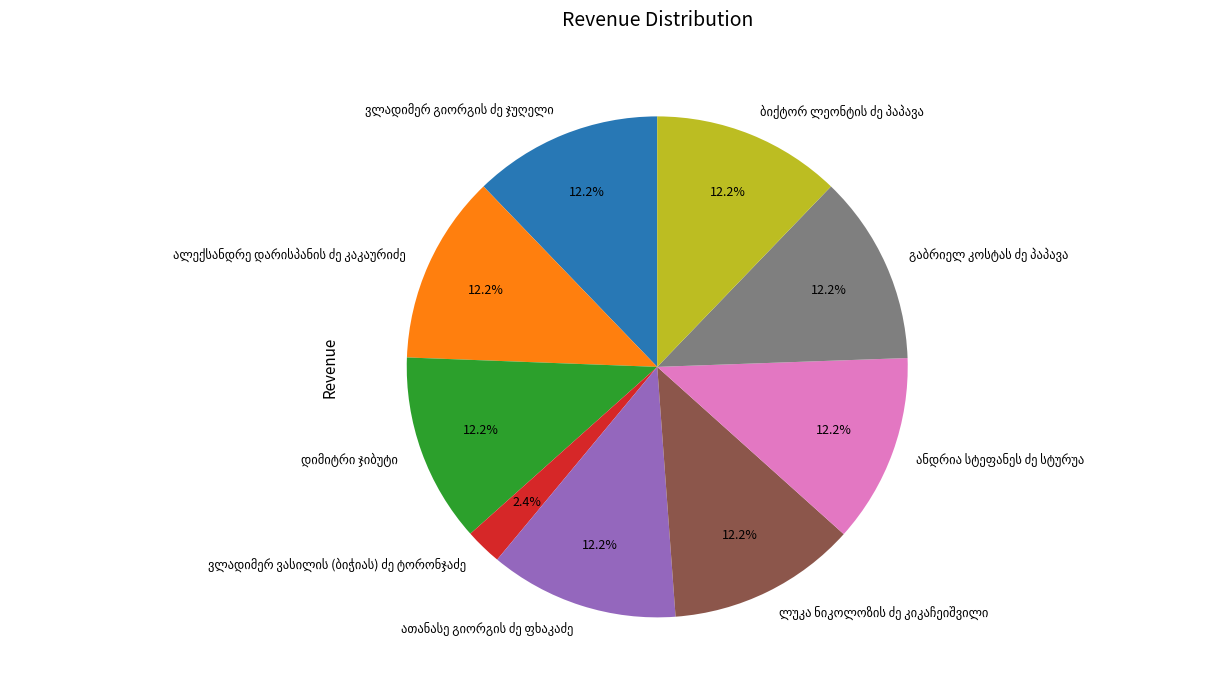

How many slices are in this pie chart?

9